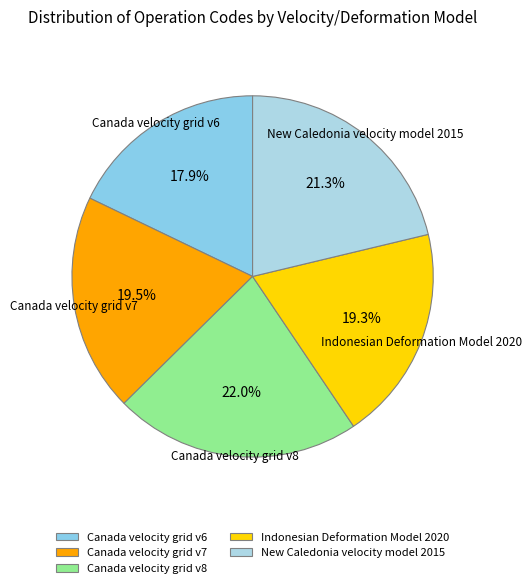

To the nearest percent, what percentage of the pie is New Caledonia velocity model 2015?

21%